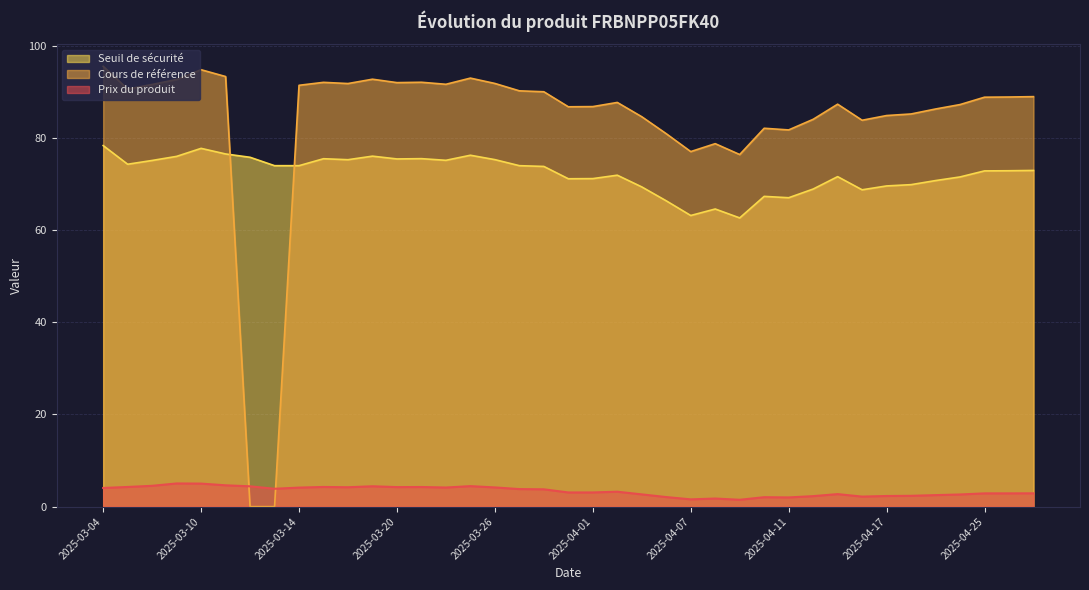

Which series has the largest range (max minus min)?

Cours de référence